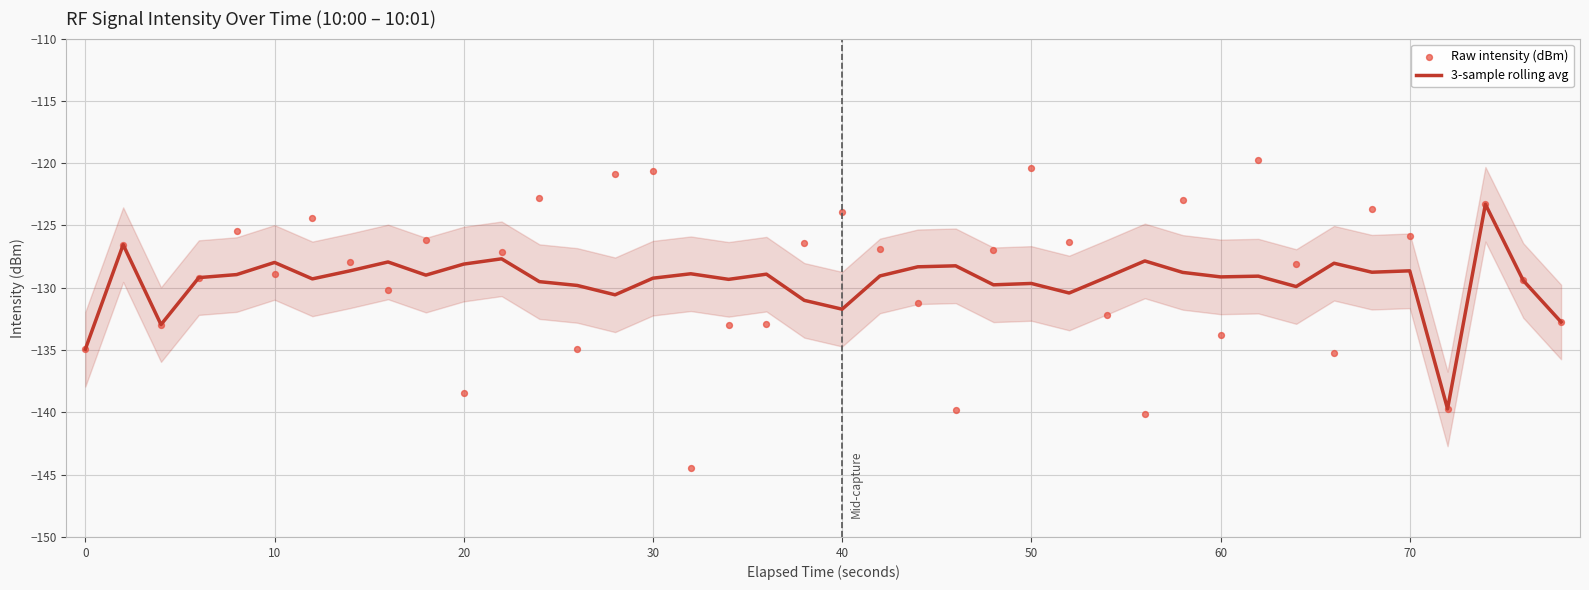

What is the maximum value for 3-sample rolling avg?

-123.3